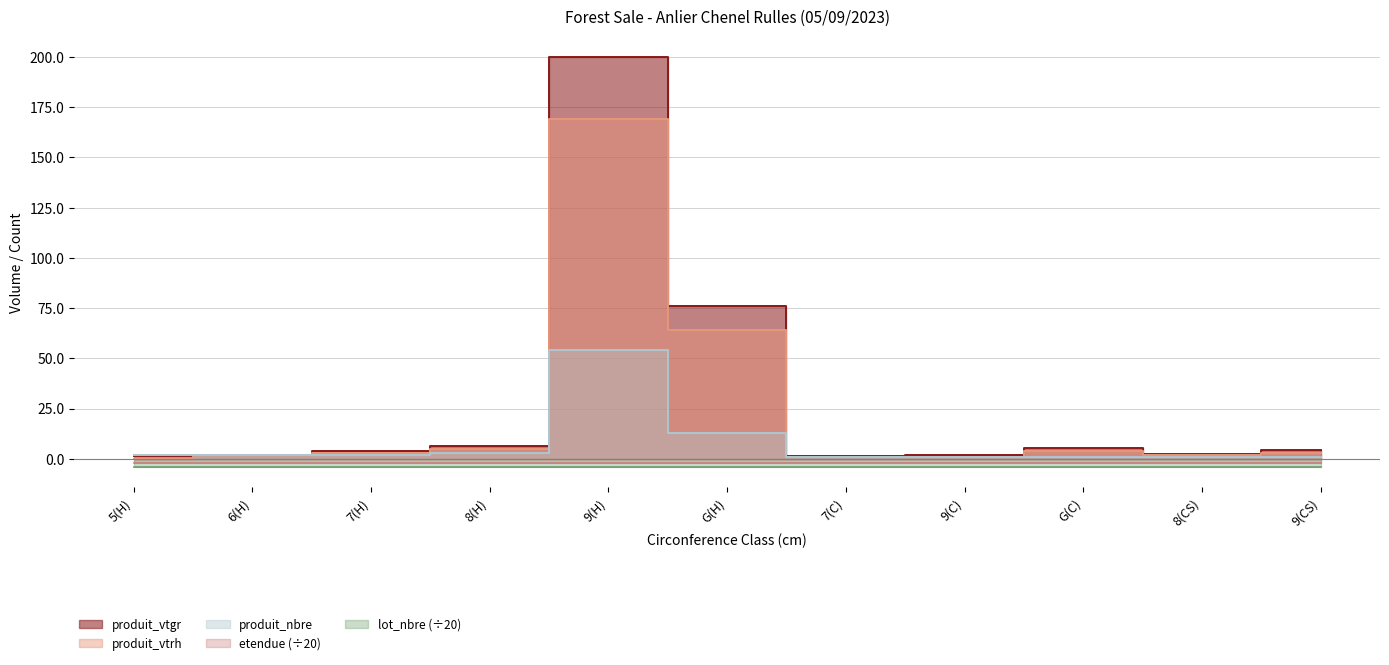

Is it true that produit_vtrh equals 95.5 at 9(H)?

False